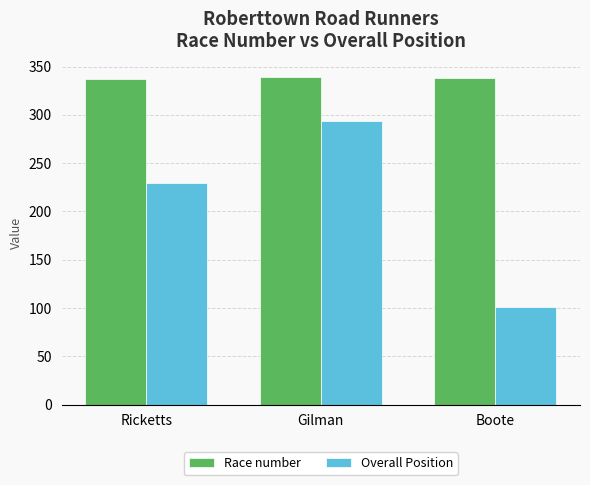

What position from the right is Boote?

1